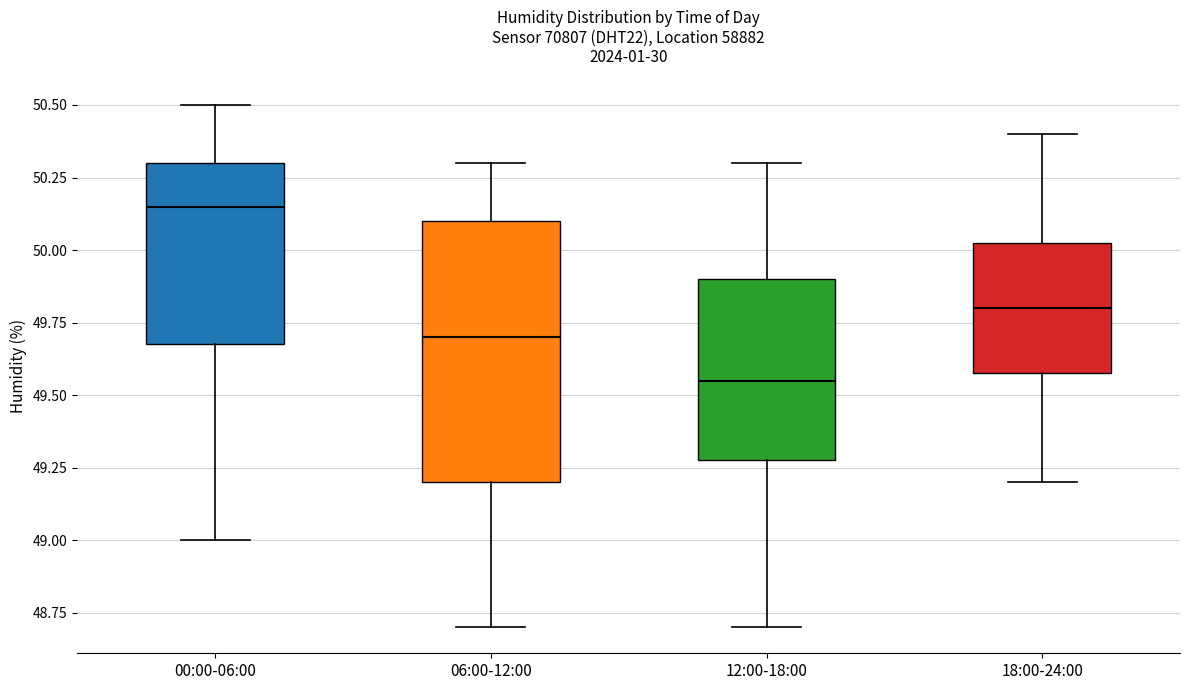

Which box has the lowest median line?

12:00-18:00